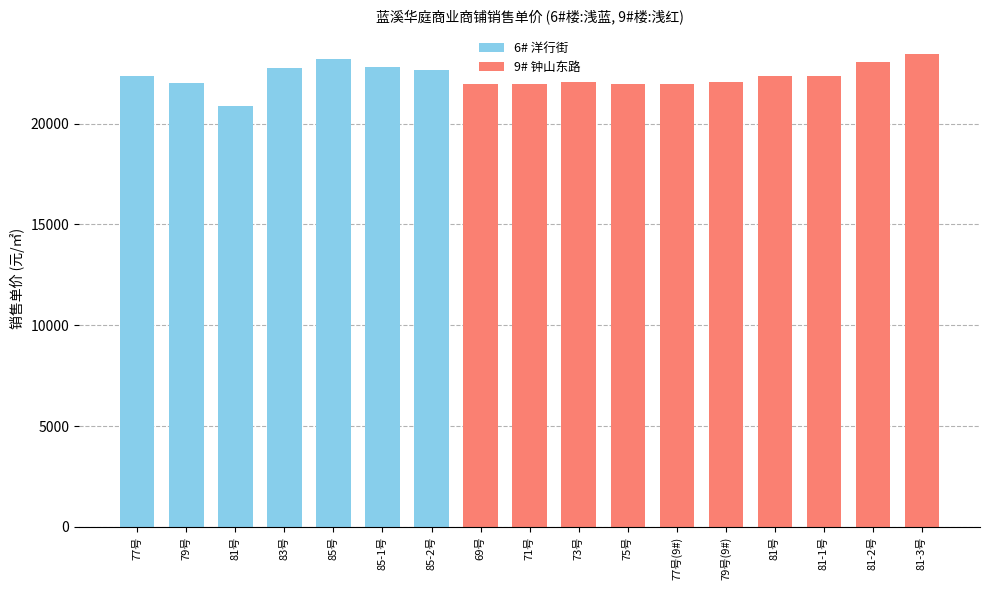

Rank the categories by value from highest to lowest.

81-3号, 85号, 81-2号, 85-1号, 83号, 85-2号, 77号, 81号, 81-1号, 73号, 79号(9#), 79号, 69号, 71号, 75号, 77号(9#), 81号